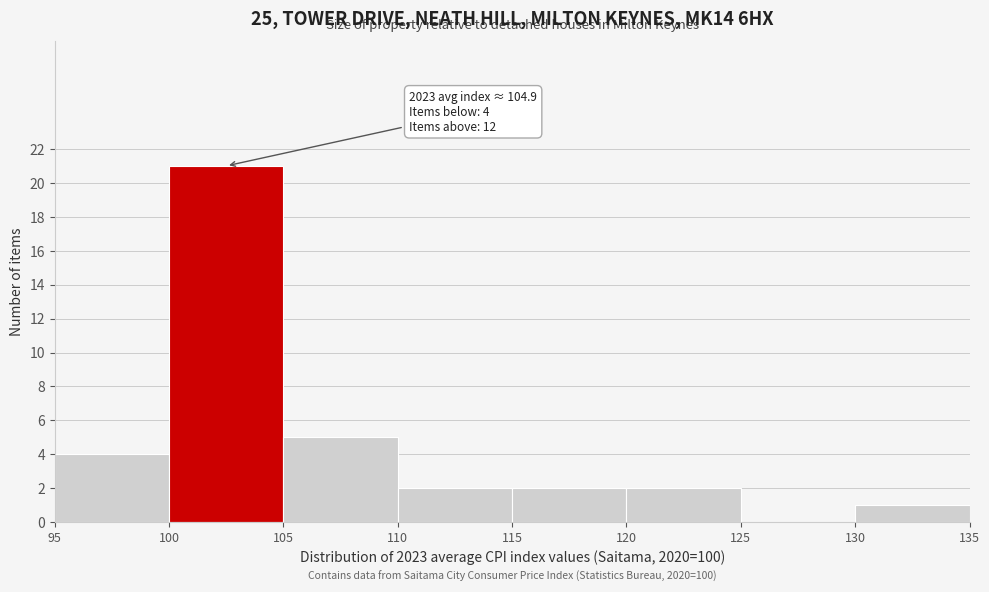

Over which range of the x-axis is the bar tallest?

100 to 105